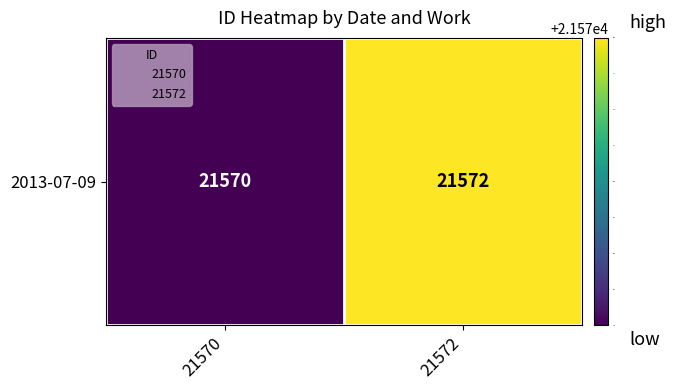

Reading right to left, transcribe all the data shown in this chart.

21572=21572	21570=21570